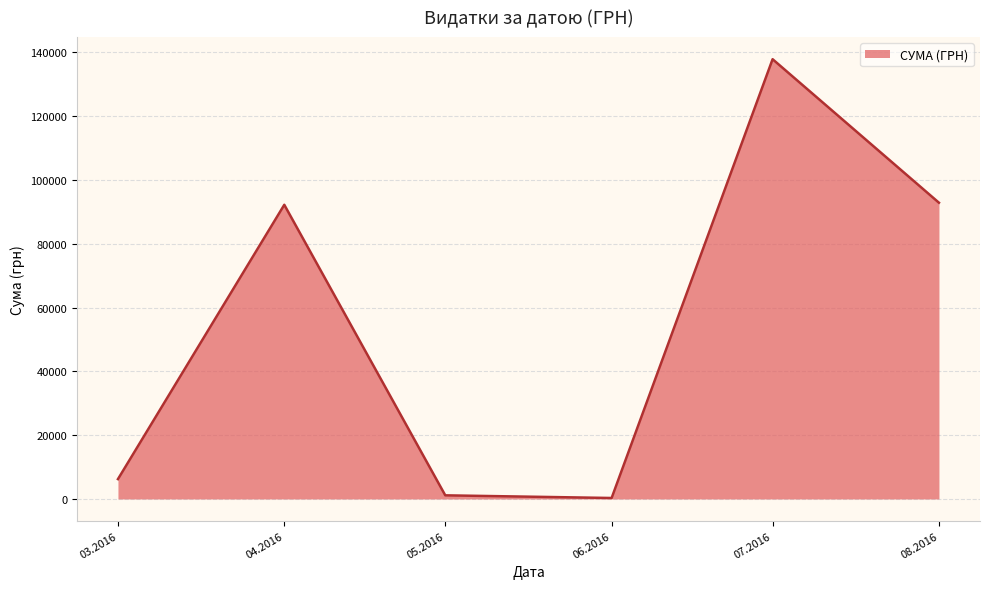

What is the average value?

55094.1